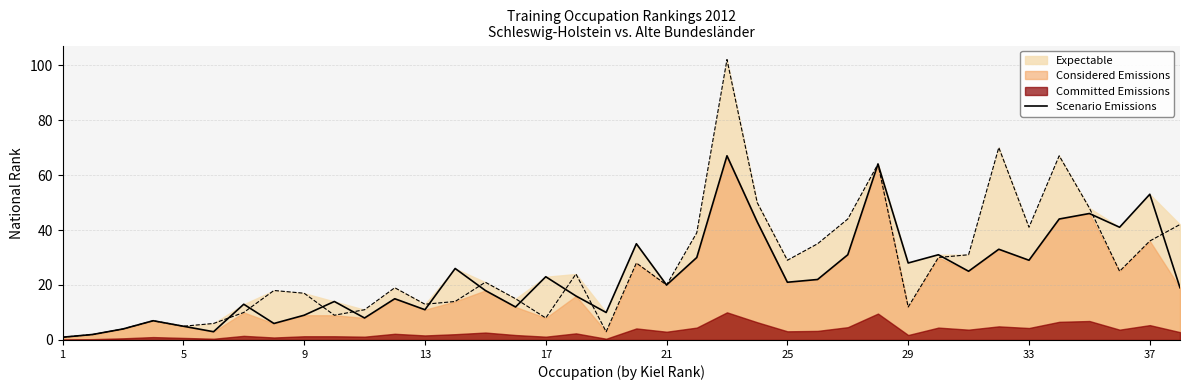

True or false: Scenario Emissions has a value of 24 at 37.

False